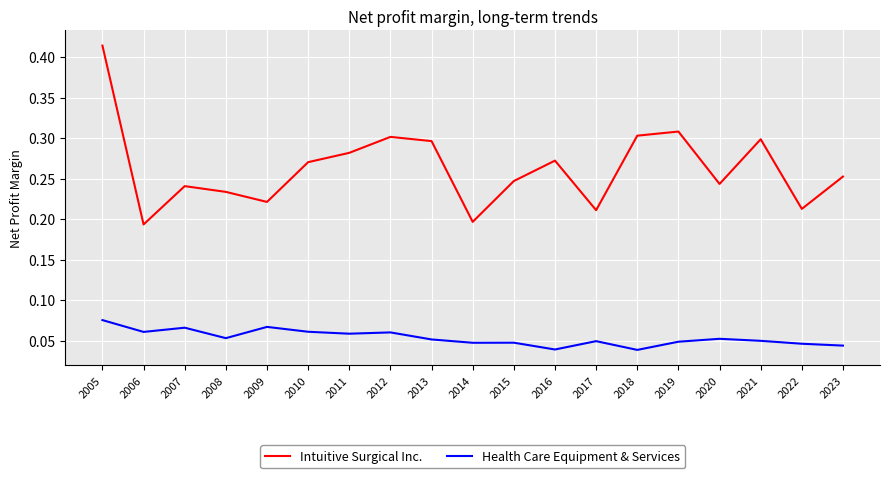

Which series changed the most between 2011 and 2022?

Intuitive Surgical Inc.